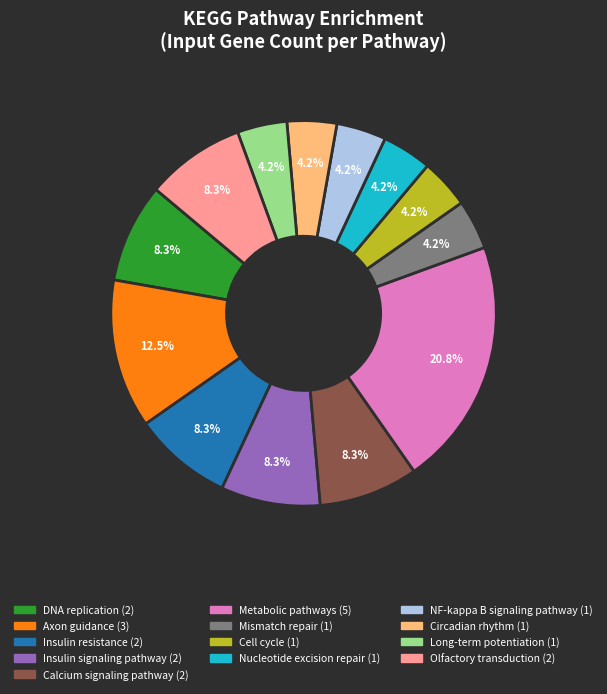

What is the ratio of the value at Long-term potentiation to the value at Axon guidance?

0.3